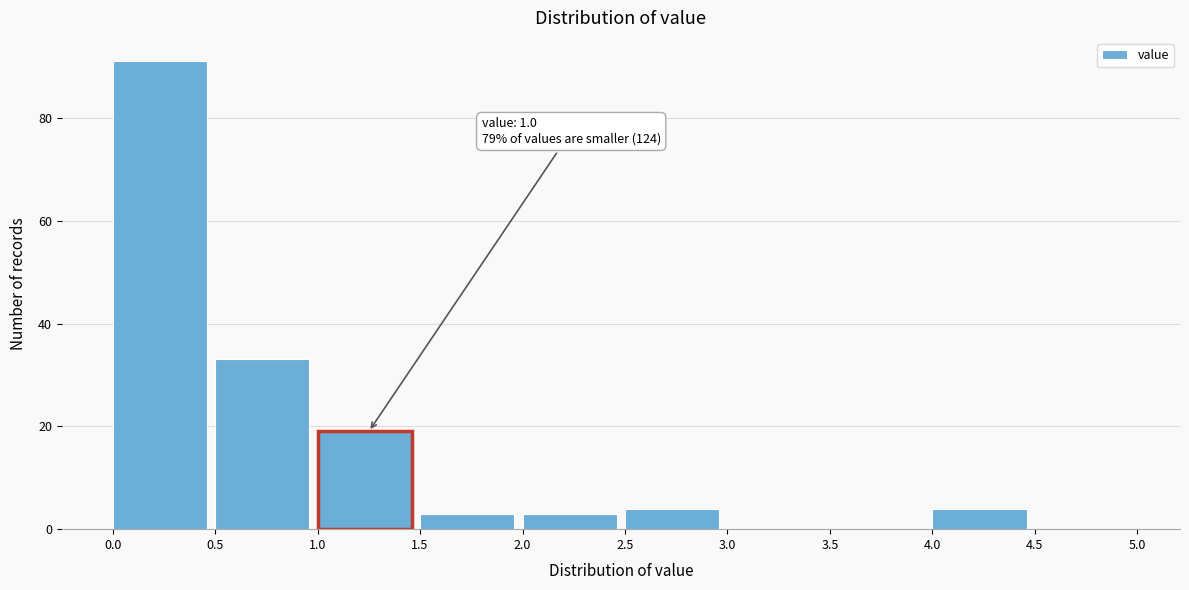

Over which range of the x-axis is the bar tallest?

0.0 to 0.5